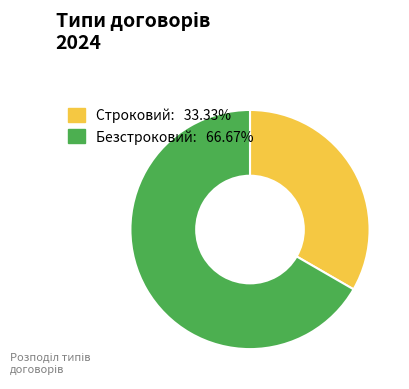

Count the number of slices in the pie.

2